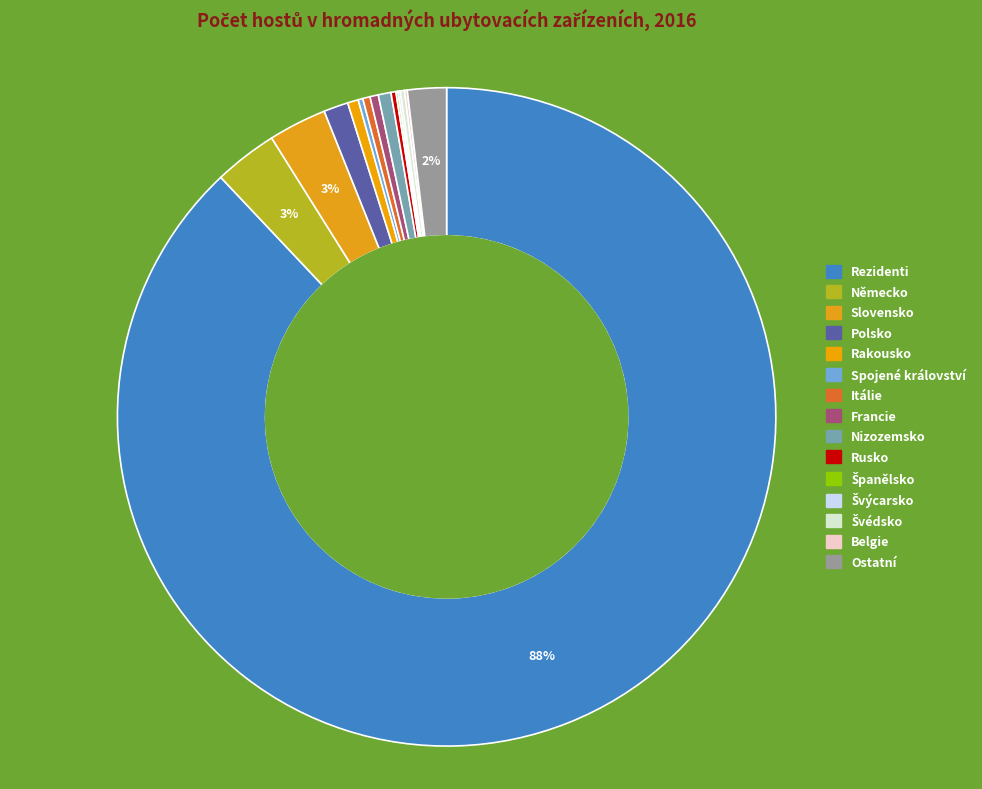

What is the smallest slice in the pie chart?

Španělsko